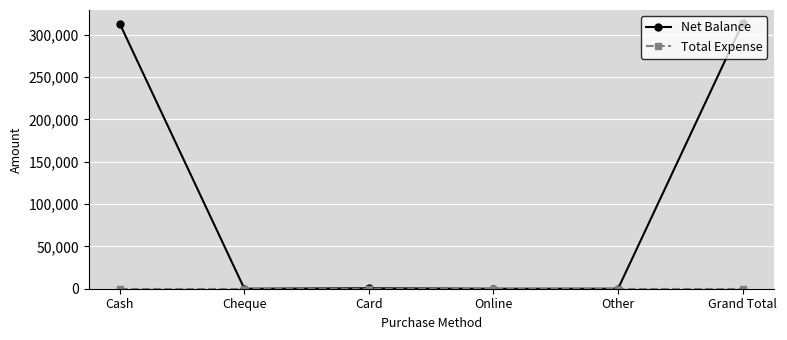

The value of Net Balance at Grand Total is 145339. True or false?

False